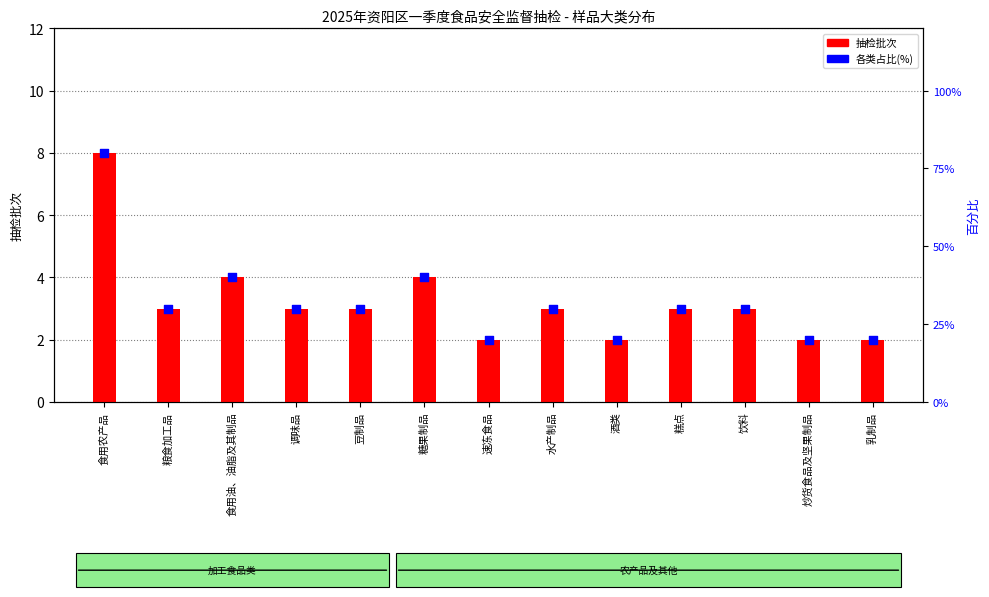

Is the value of 各类占比(%) at 速冻食品 greater than the value of 抽检批次 at 酒类?

Yes